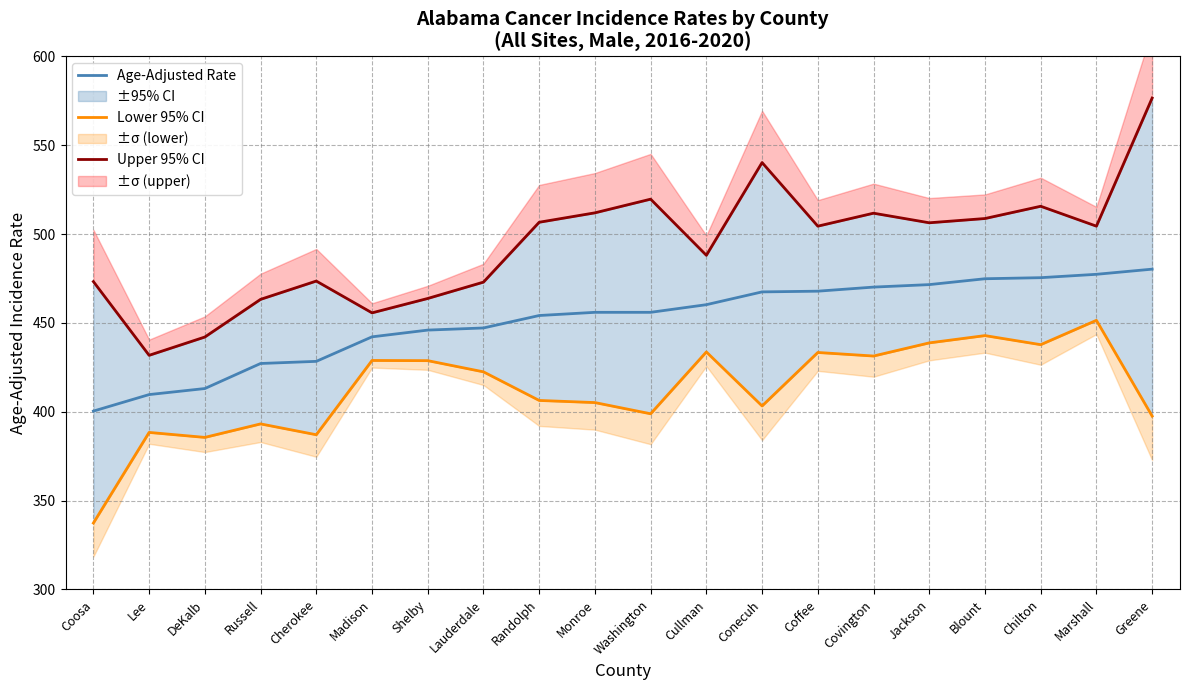

At Cherokee, list the series in order from smallest to largest.

Lower 95% CI, Age-Adjusted Rate, Upper 95% CI